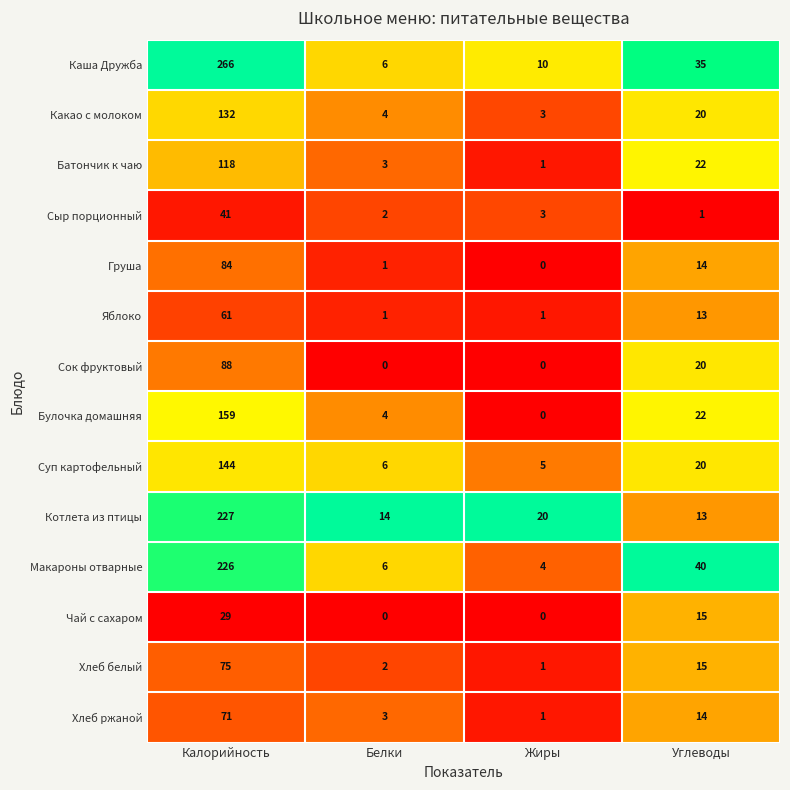

Which label corresponds to the largest value in the chart?

Калорийность